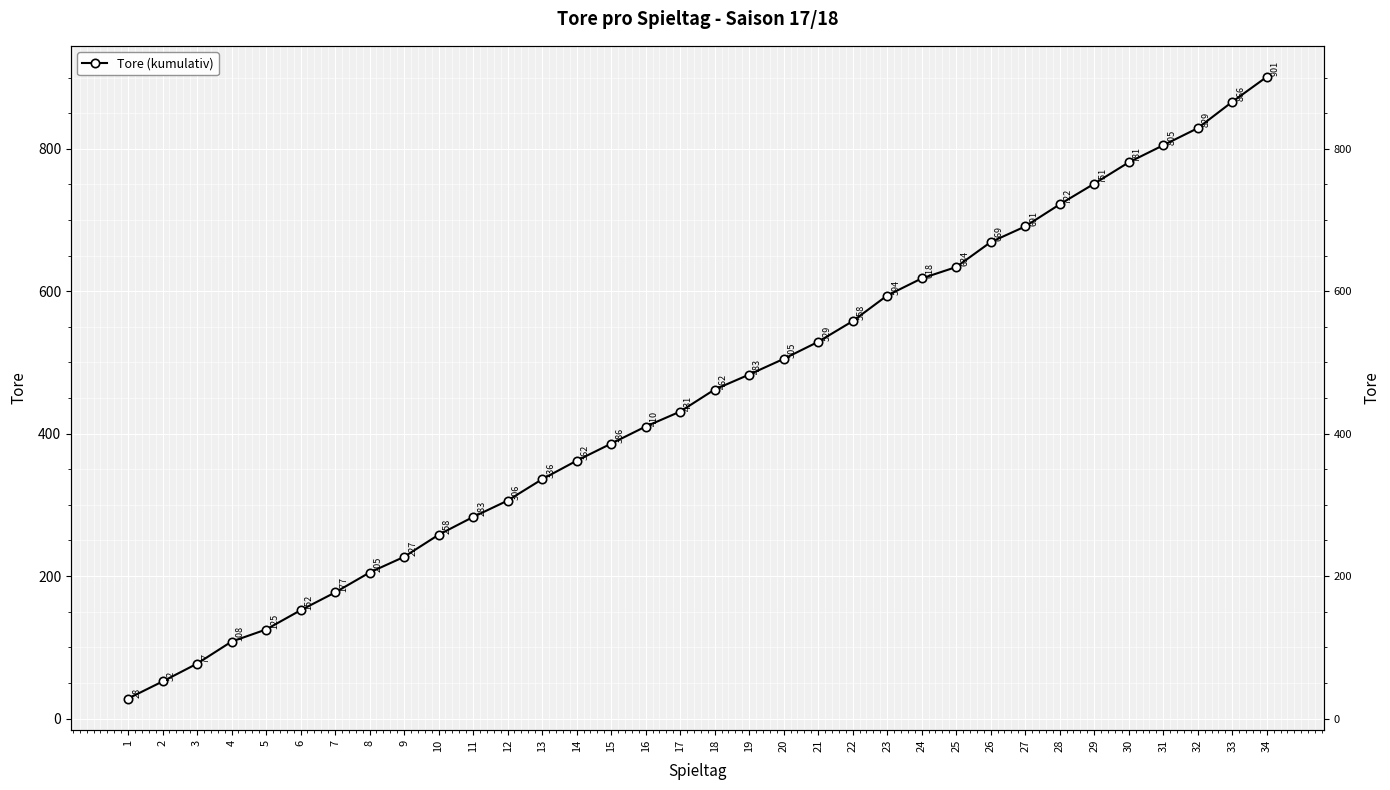

Is it true that the value at 27 is 691?

True